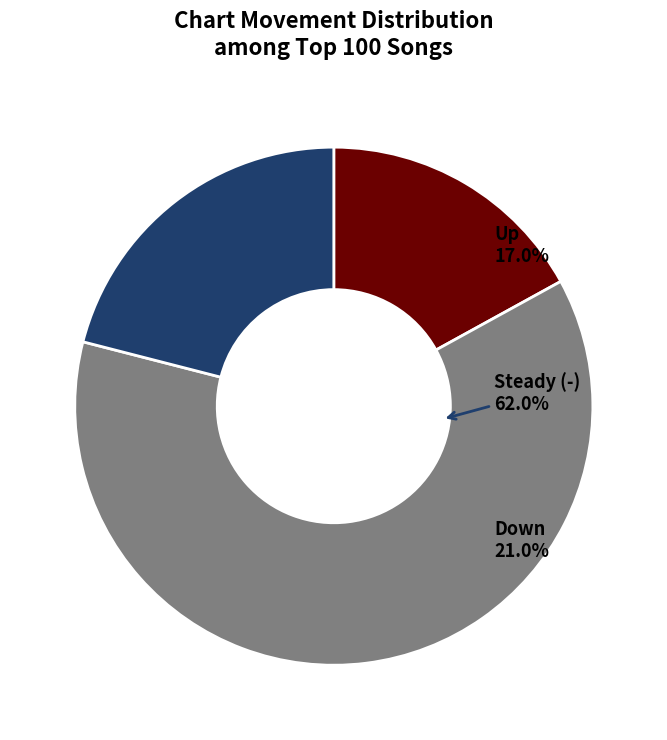

What is the largest slice in the pie chart?

-